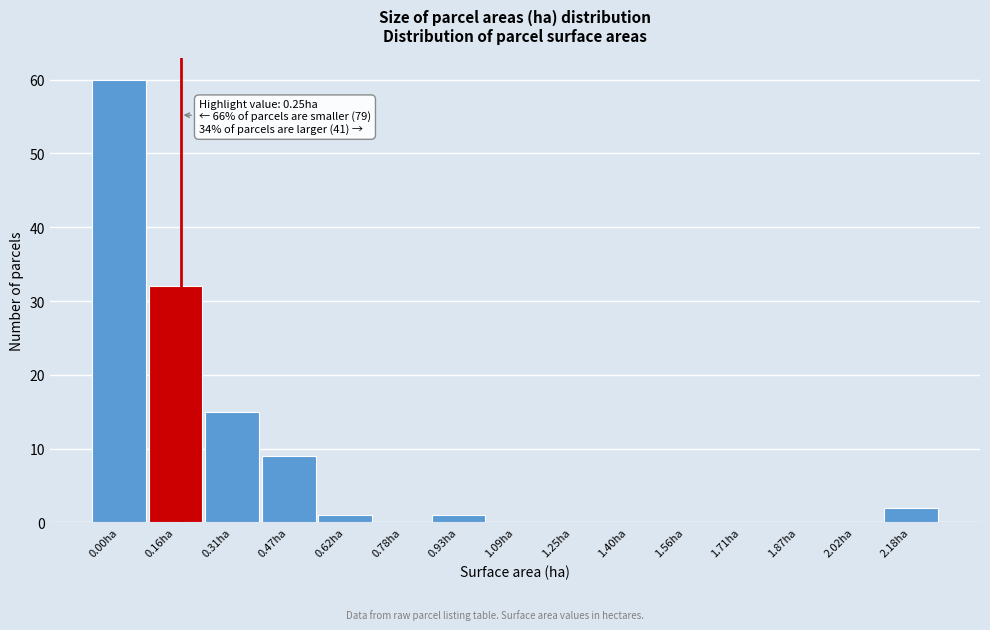

Reading left to right, list all the values displayed in this chart.

0.00ha=60	0.16ha=32	0.31ha=15	0.47ha=9	0.62ha=1	0.78ha=0	0.93ha=1	1.09ha=0	1.25ha=0	1.40ha=0	1.56ha=0	1.71ha=0	1.87ha=0	2.02ha=0	2.18ha=2